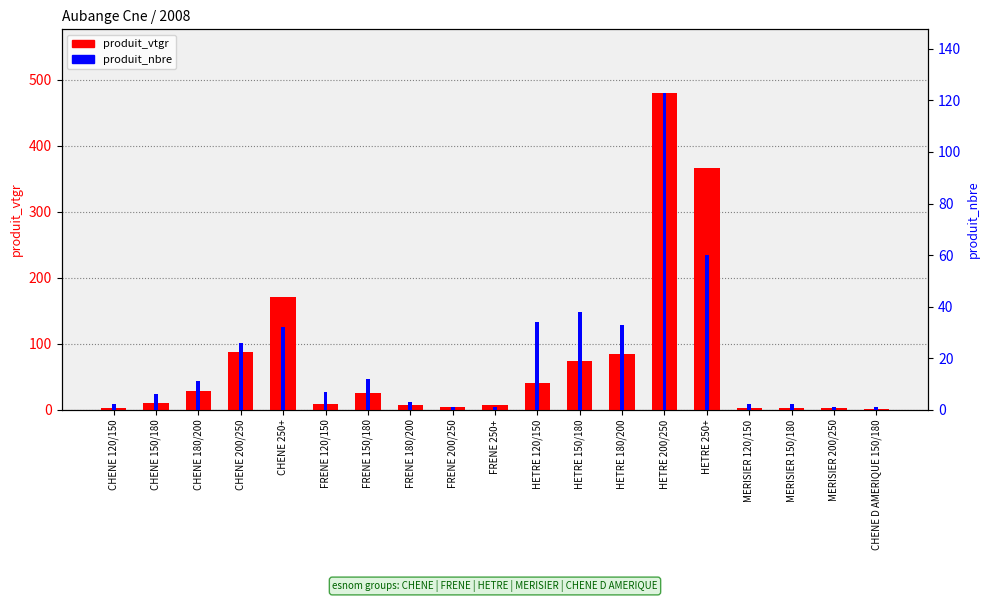

Which series has the largest total across all categories?

produit_vtgr